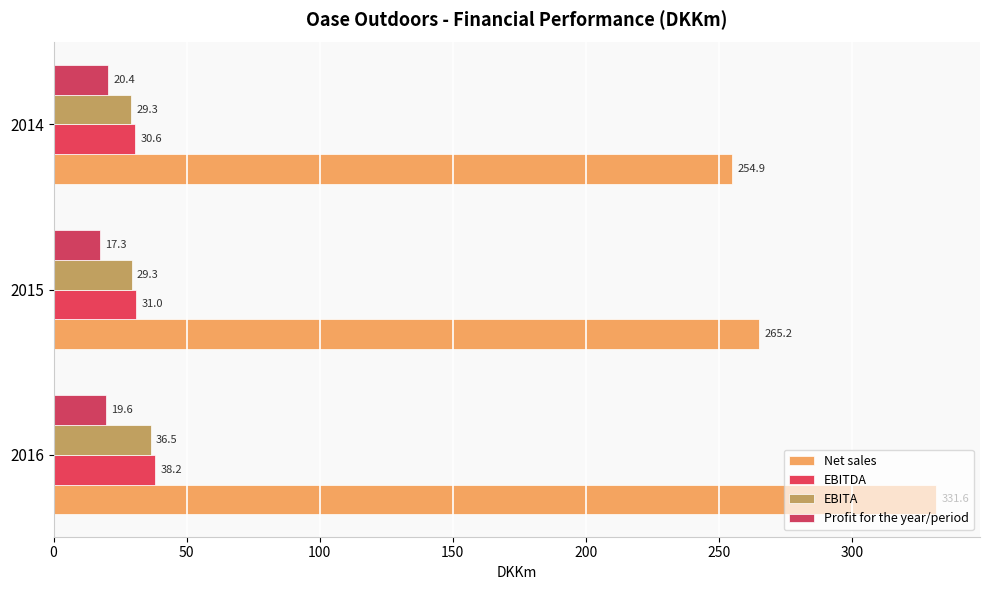

What is the average value of the EBITA series?

31.7